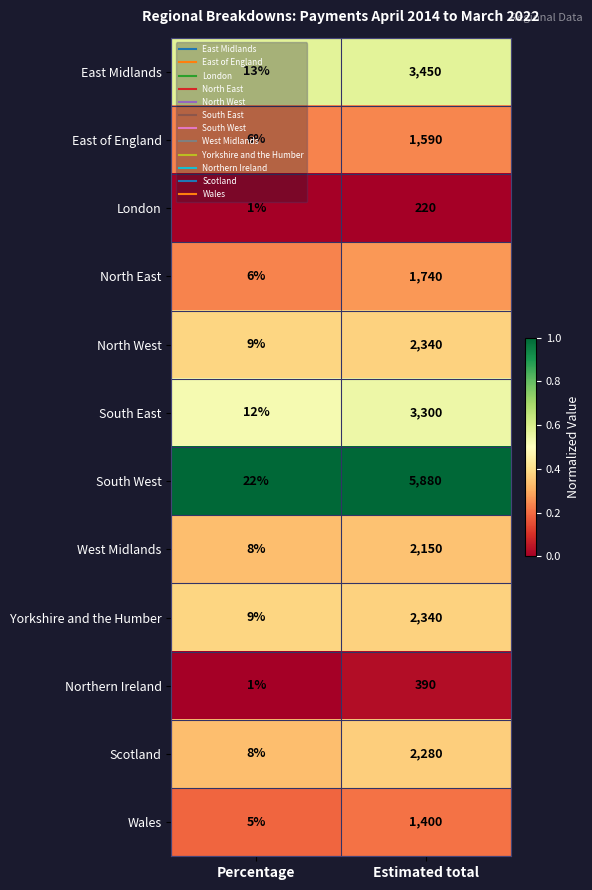

Between Percentage and Estimated total, which series saw the biggest shift?

South West